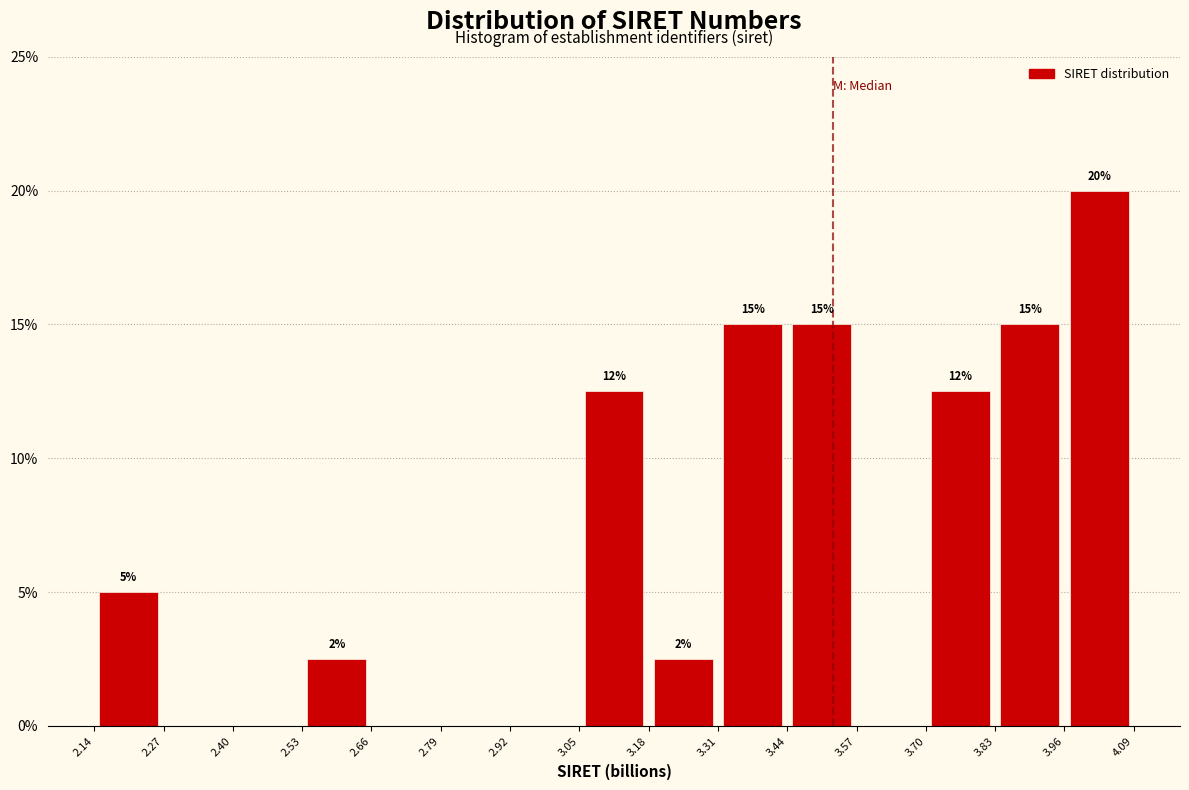

Over which range of the x-axis is the bar tallest?

3.96 to 4.09